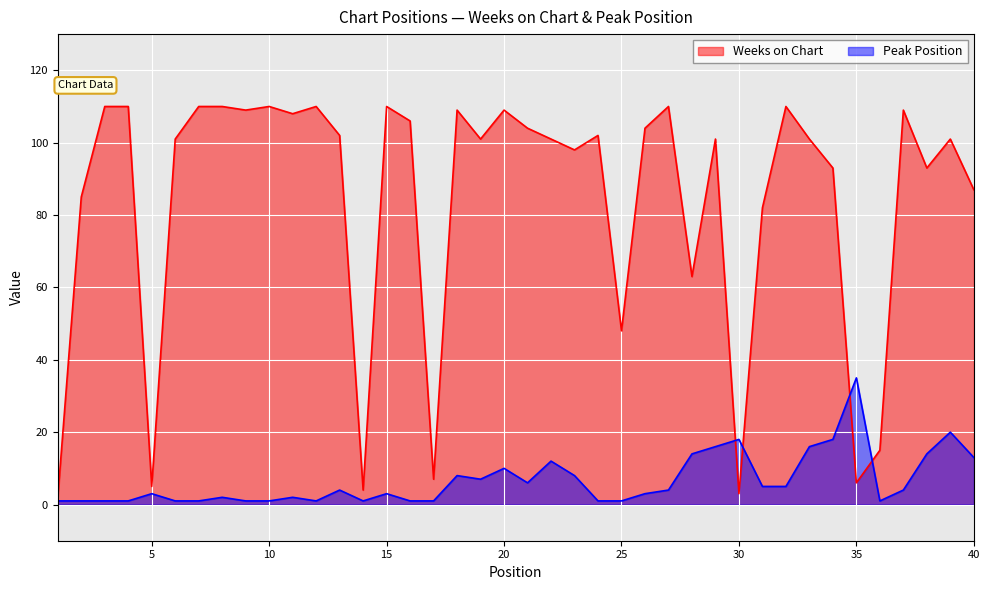

What is the sum of all Weeks on Chart values?

3349